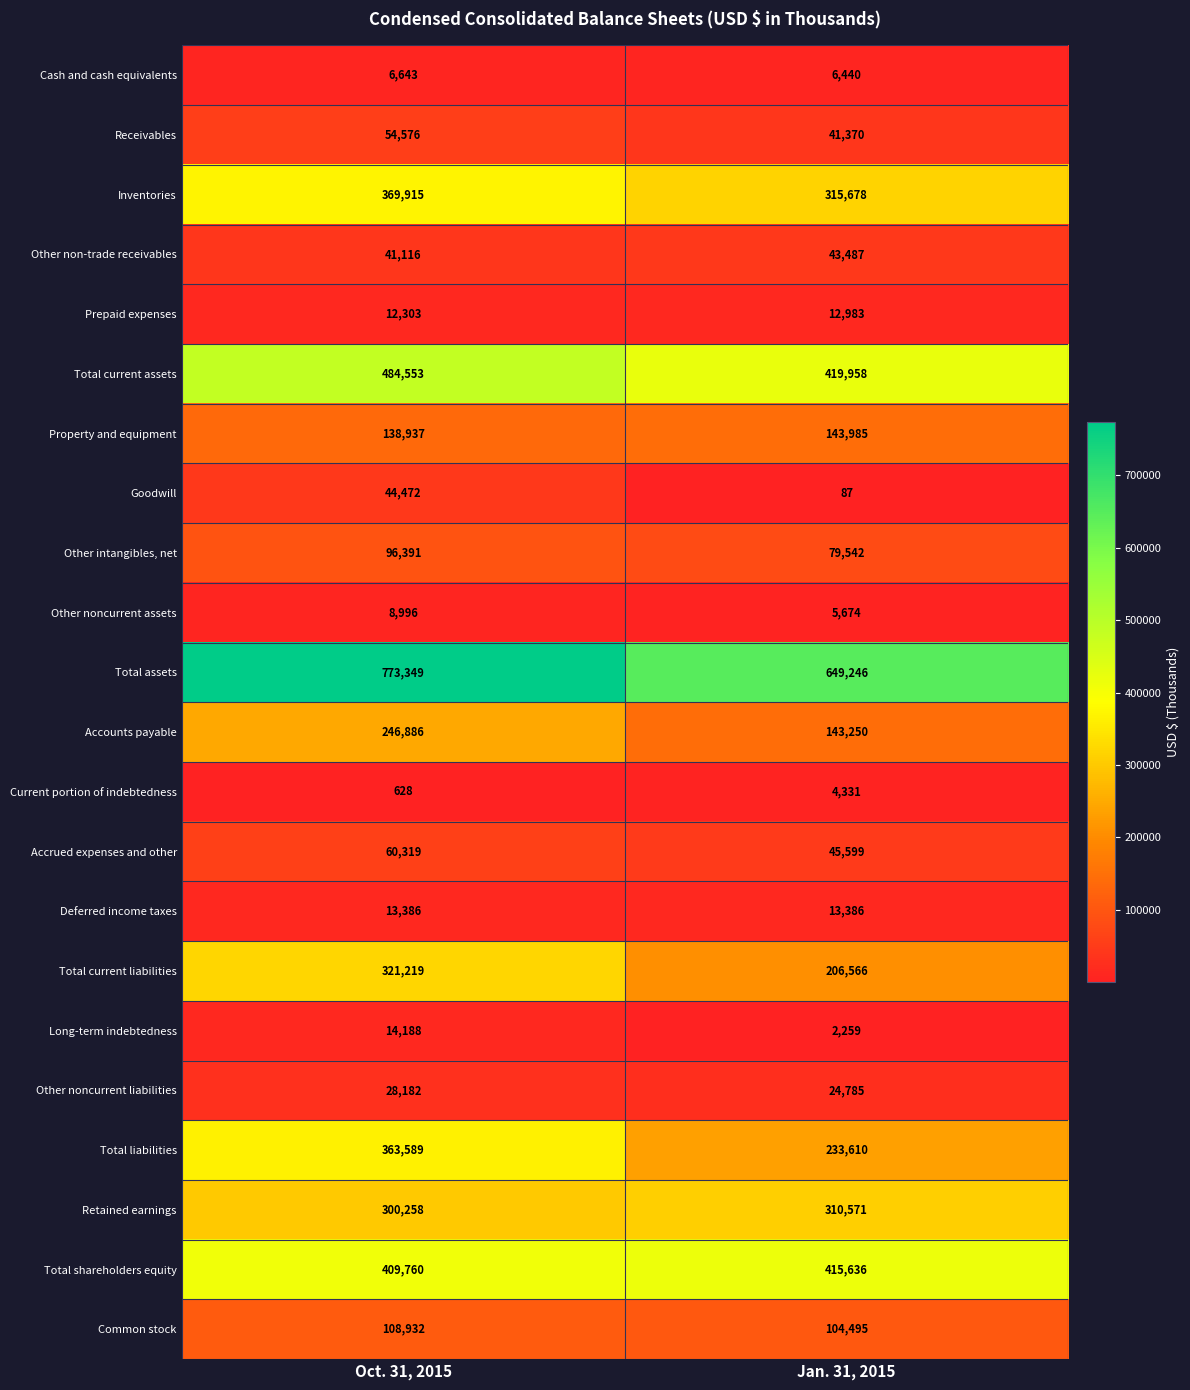

The Other noncurrent assets series shows 2899 at Oct. 31, 2015. True or false?

False